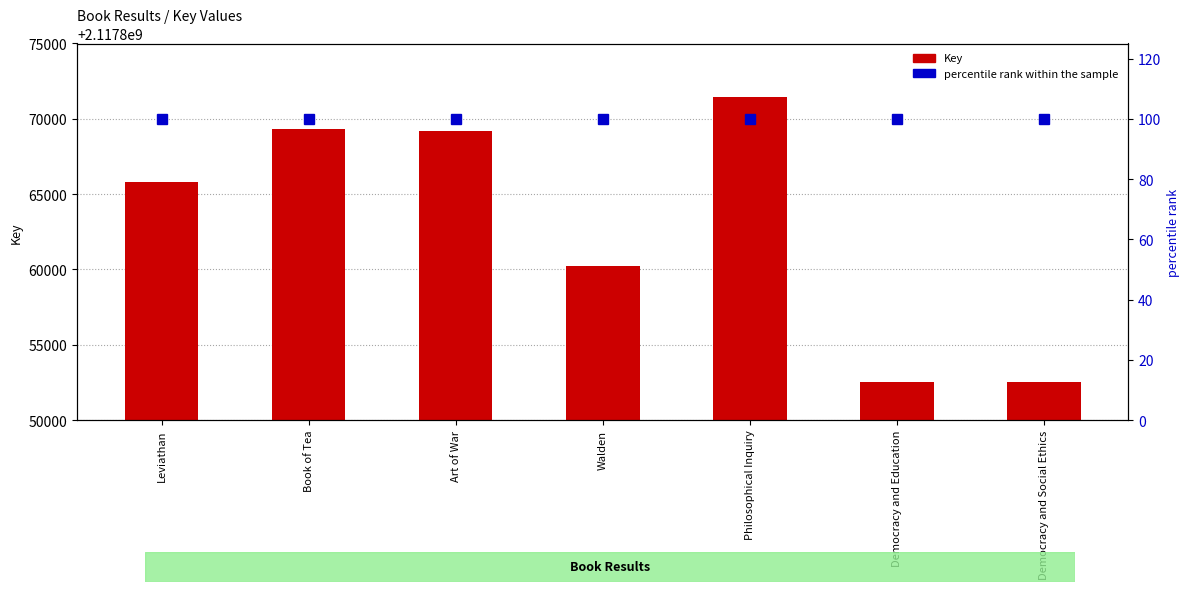

How many values in the Key series exceed 2117865791?

3